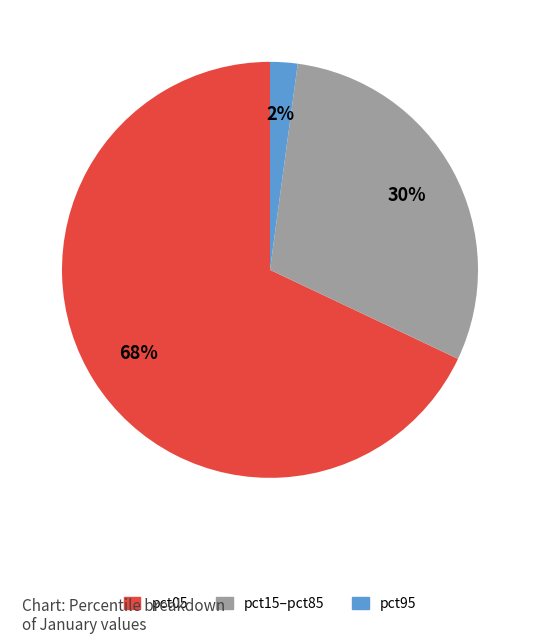

To the nearest percent, what is the average slice percentage?

33%